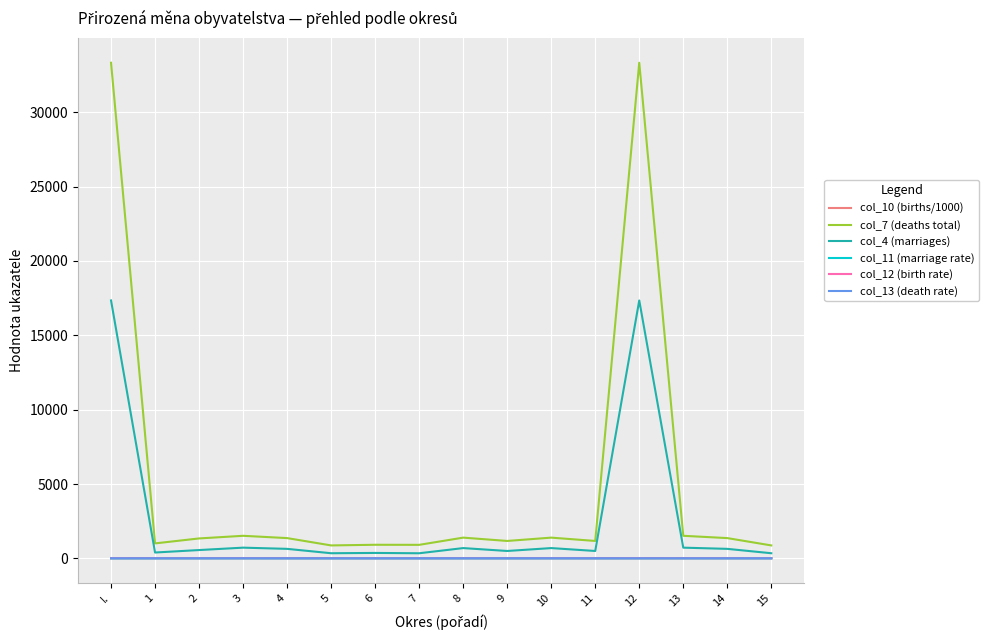

What is the maximum value for col_13 (death rate)?

16.0